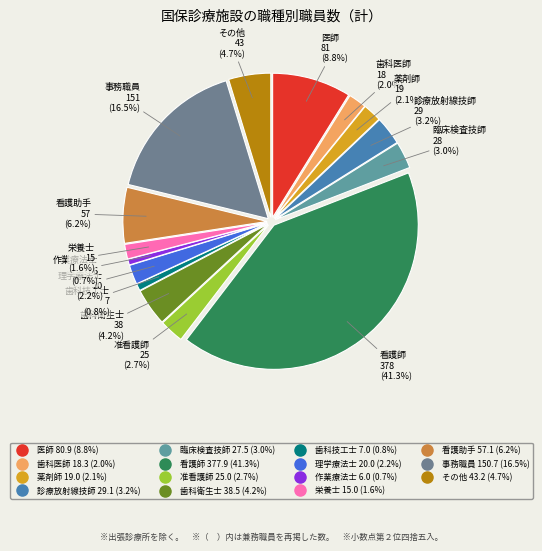

What is the smallest slice in the pie chart?

作業療法士